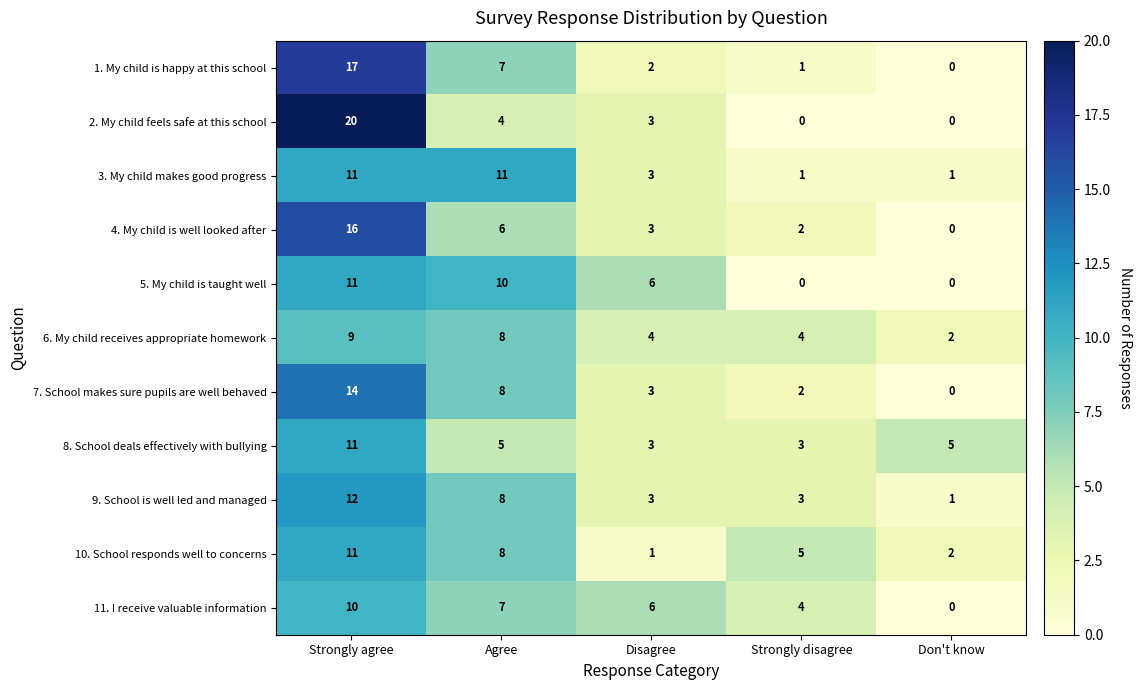

What is the average value of the 4. My child is well looked after series?

5